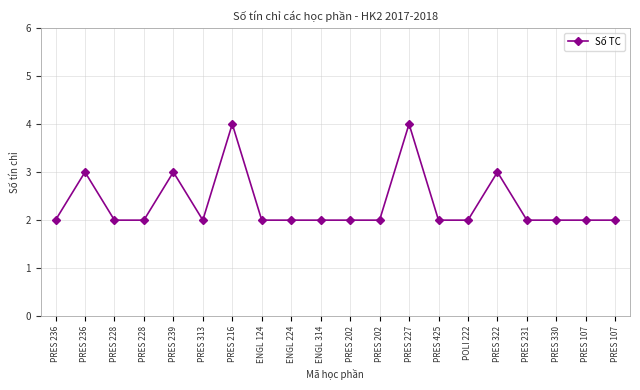

Is this an area chart (filled region under the line)?

No